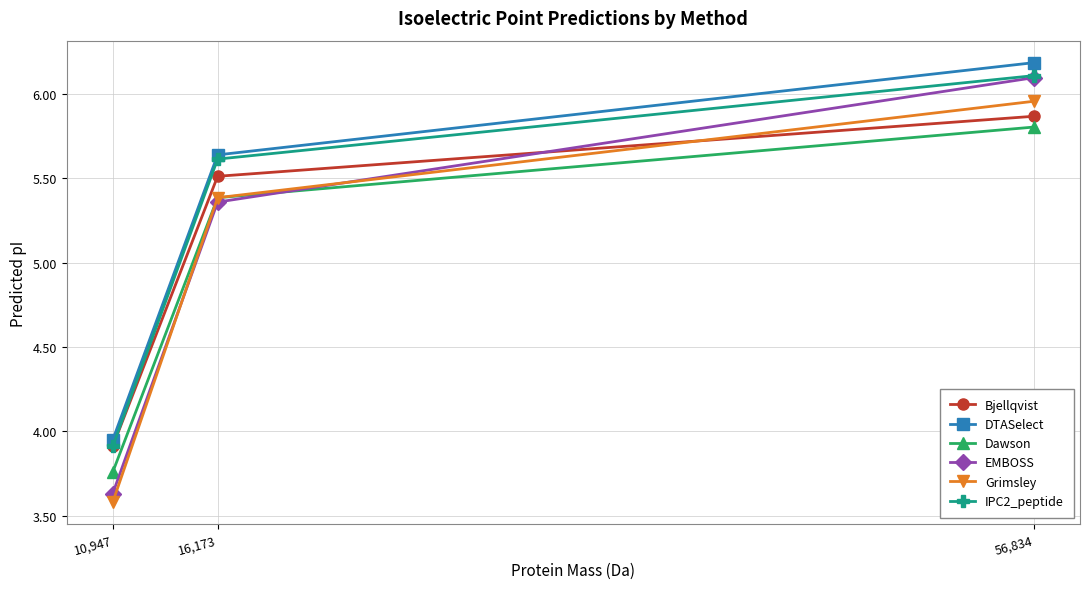

At which label does Dawson first exceed 5?

16,173